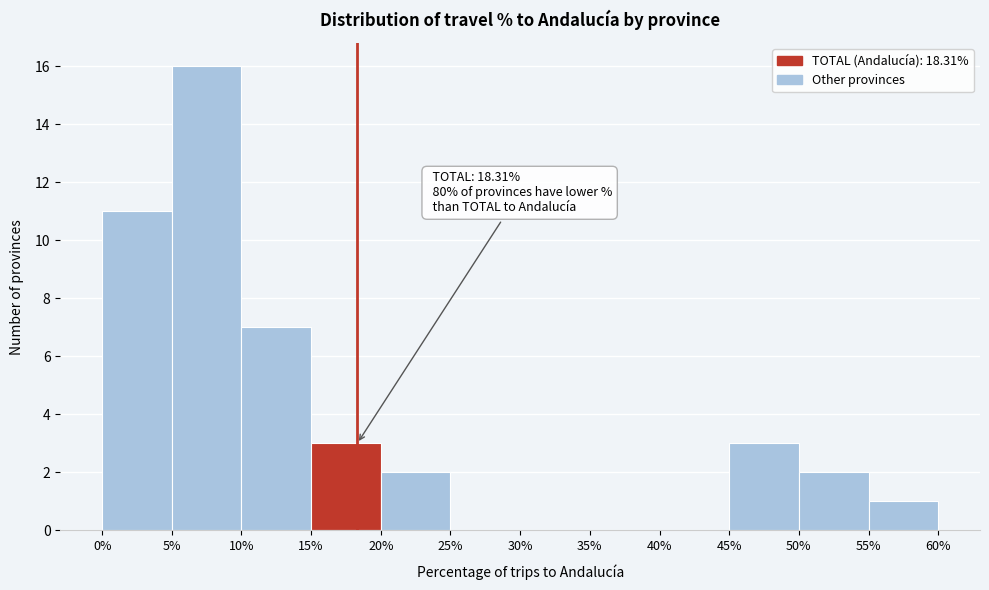

Over which range of the x-axis is the bar tallest?

5% to 10%